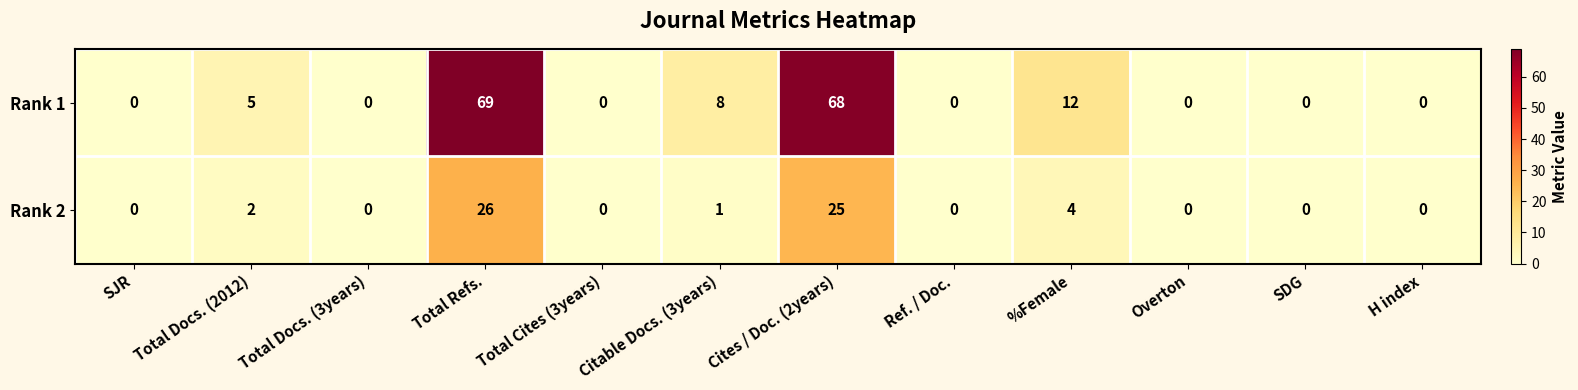

How many data points does each series have?

12